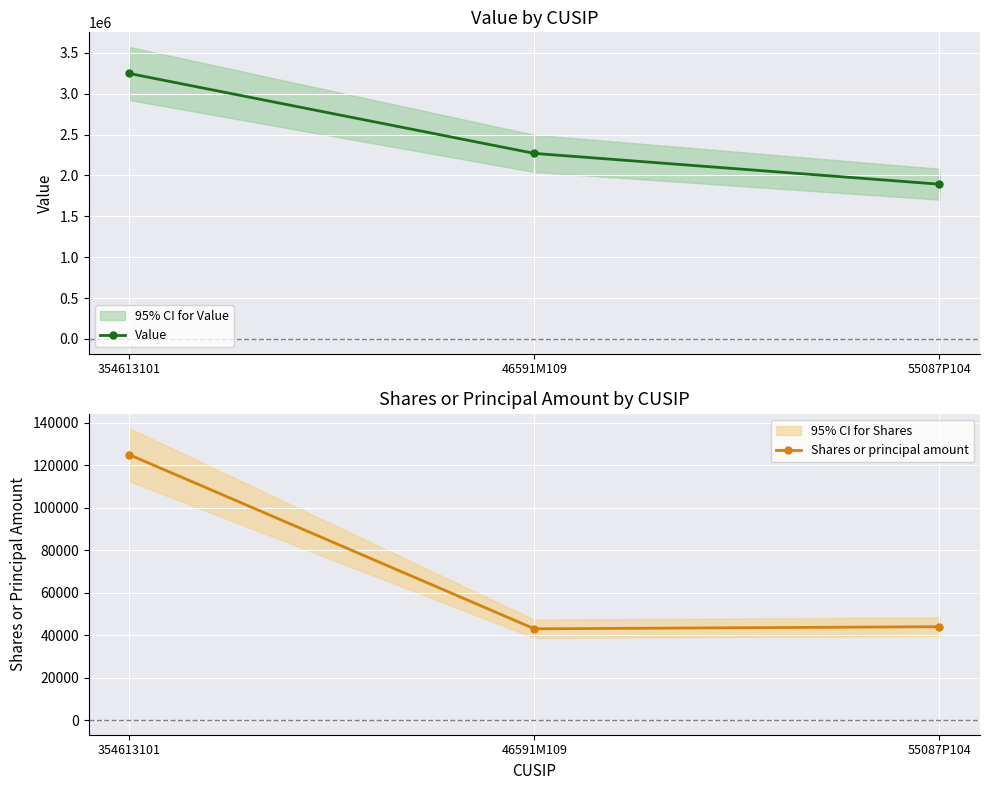

Which category has the lowest value in the Shares or principal amount series?

46591M109